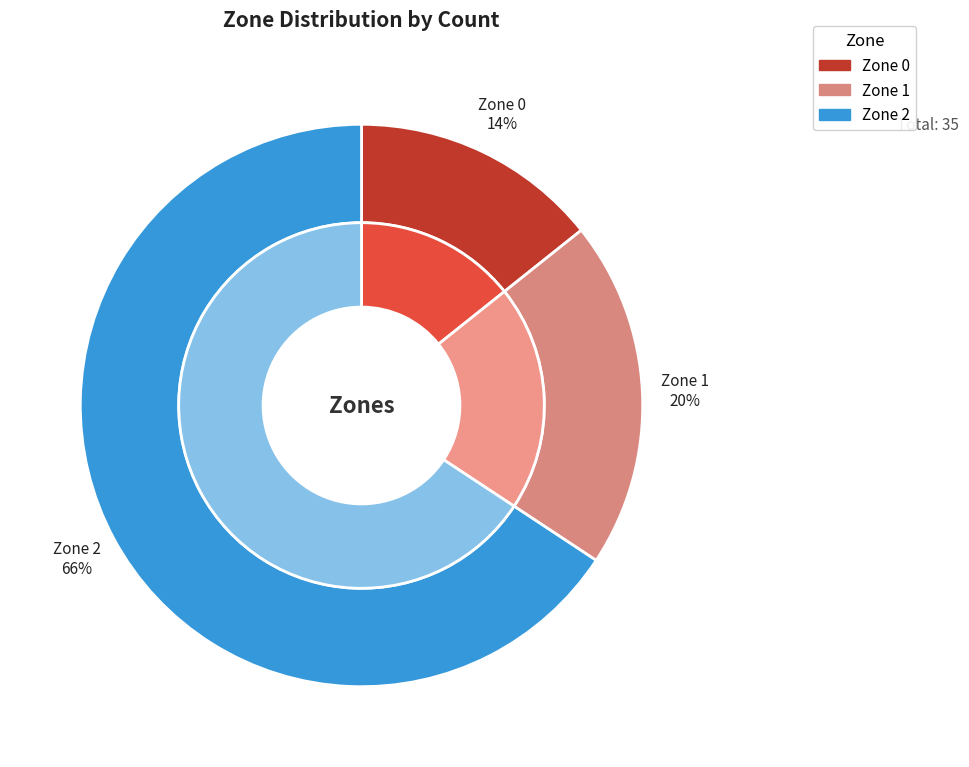

Count the number of slices in the pie.

3